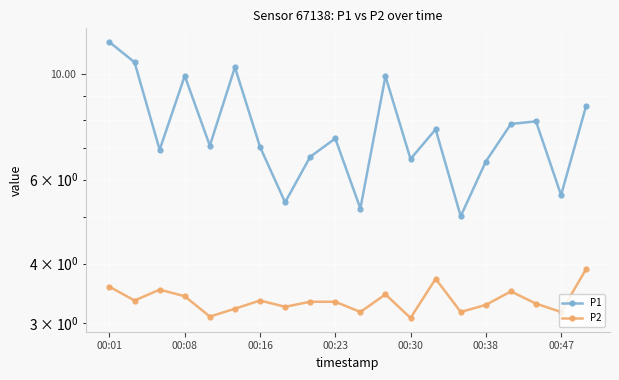

True or false: P1 and P2 intersect in this chart.

False